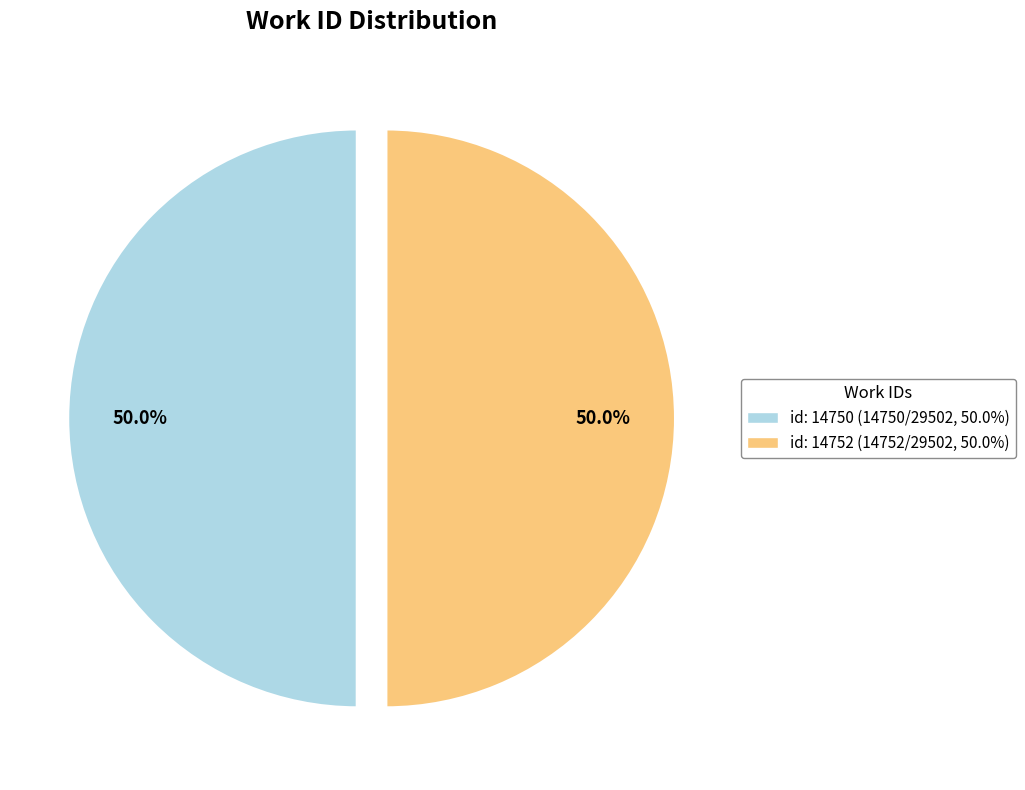

What is the ratio of the value at id: 14750 (14750/29502, 50.0%) to the value at id: 14752 (14752/29502, 50.0%)?

1.0